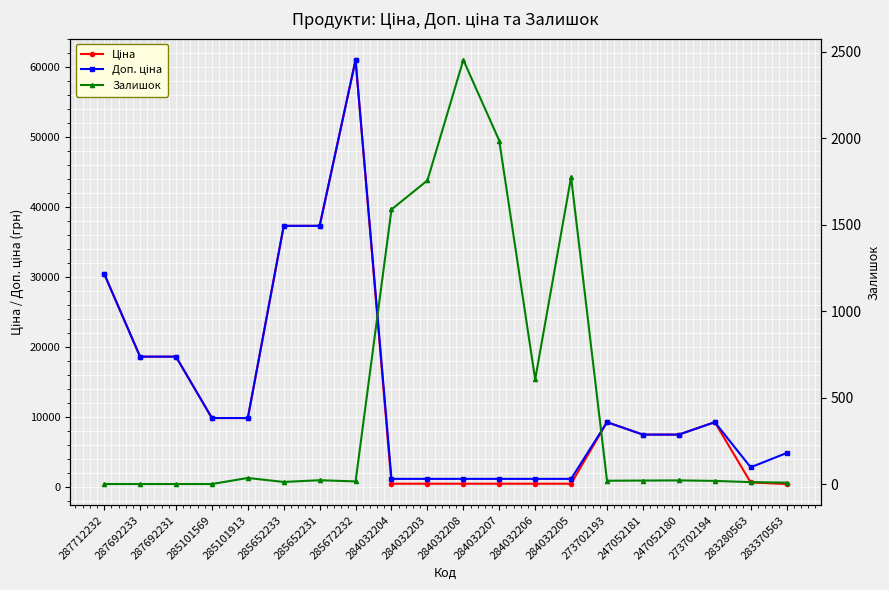

Which series has the largest total across all categories?

Доп. ціна